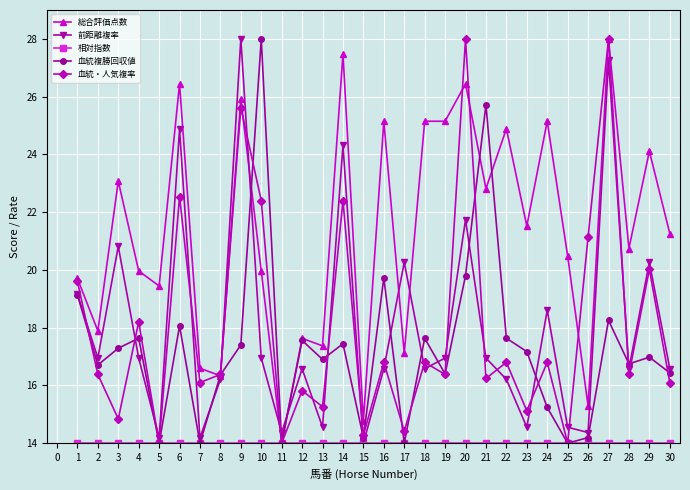

How many interior local valleys does the 血統・人気複率 series have?

12